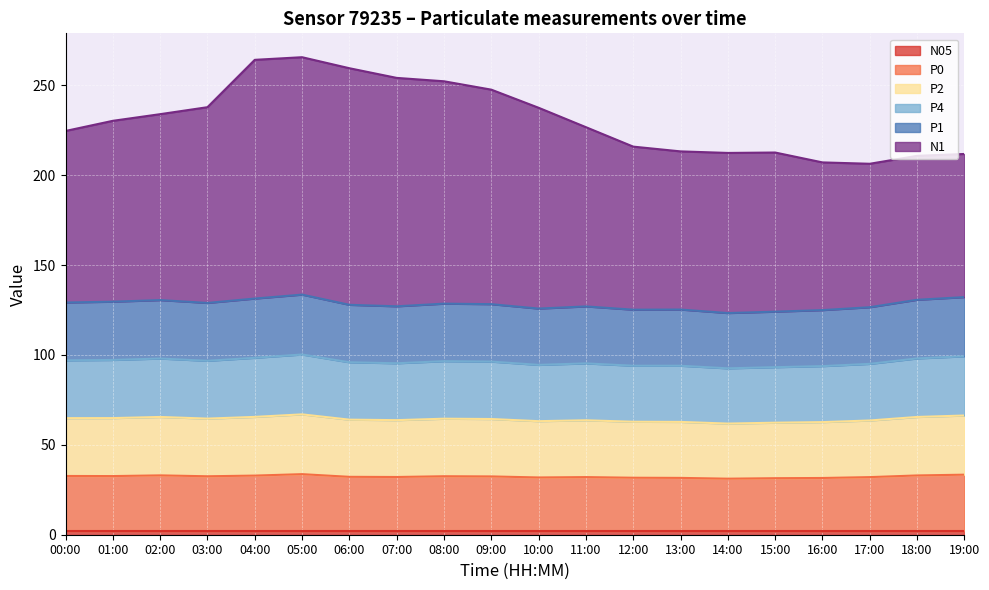

At which label does P1 reach its peak?

05:00